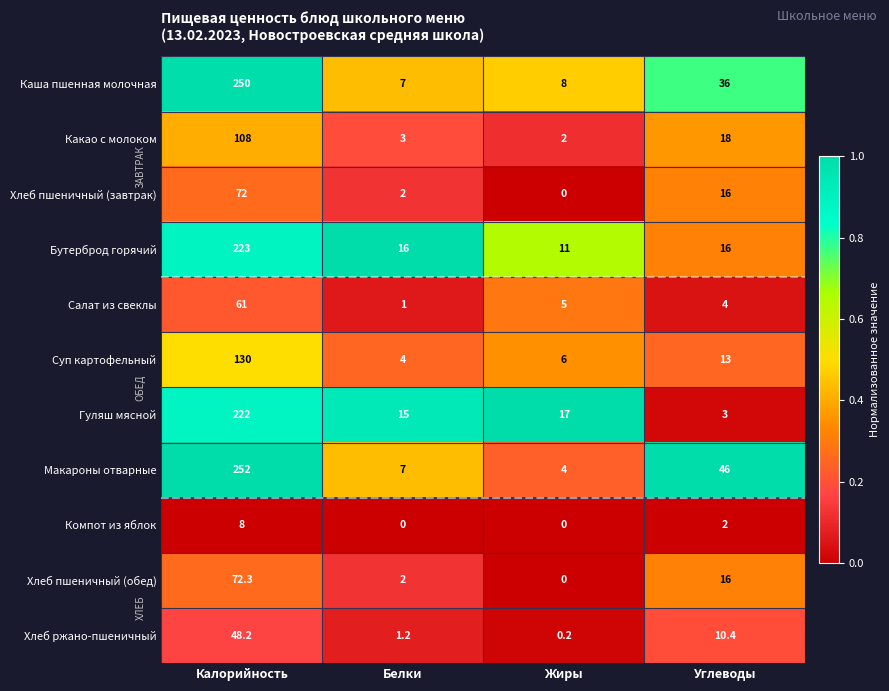

What is the sum of the Хлеб ржано-пшеничный values at Углеводы and Калорийность?

58.6